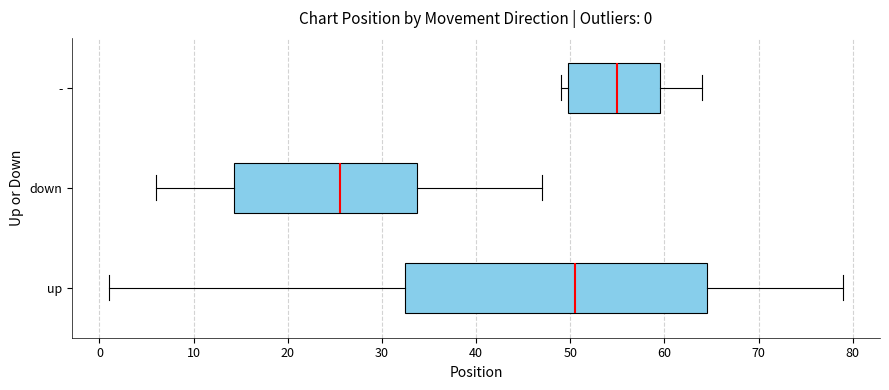

Comparing the boxes themselves (not the whiskers), which one is the widest?

up